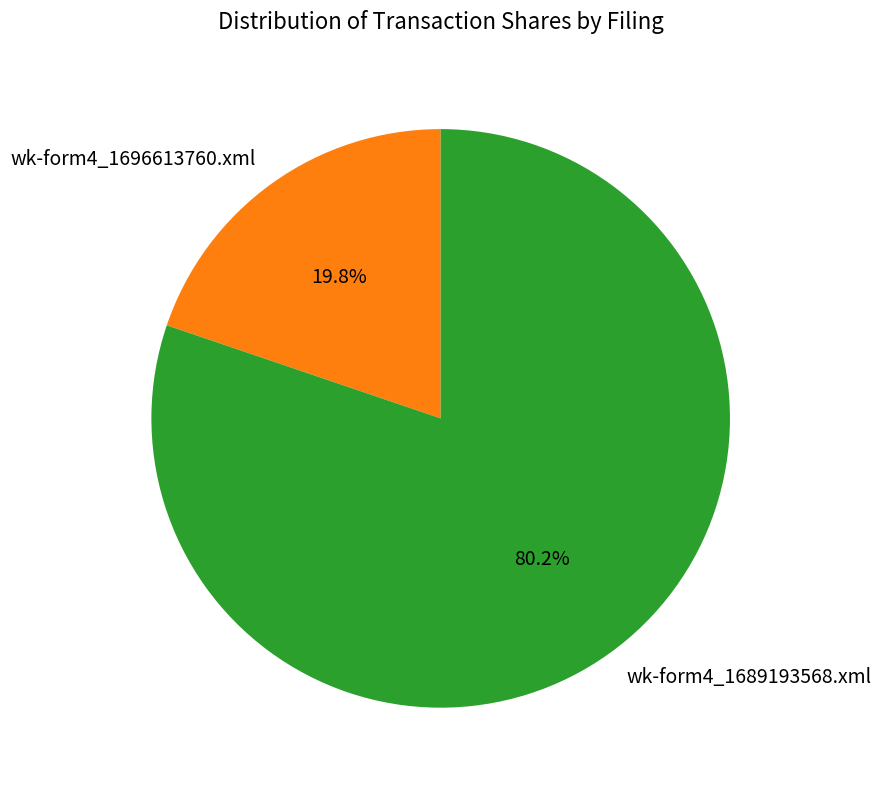

Do wk-form4_1689193568.xml and wk-form4_1696613760.xml together represent more than half of the pie?

Yes